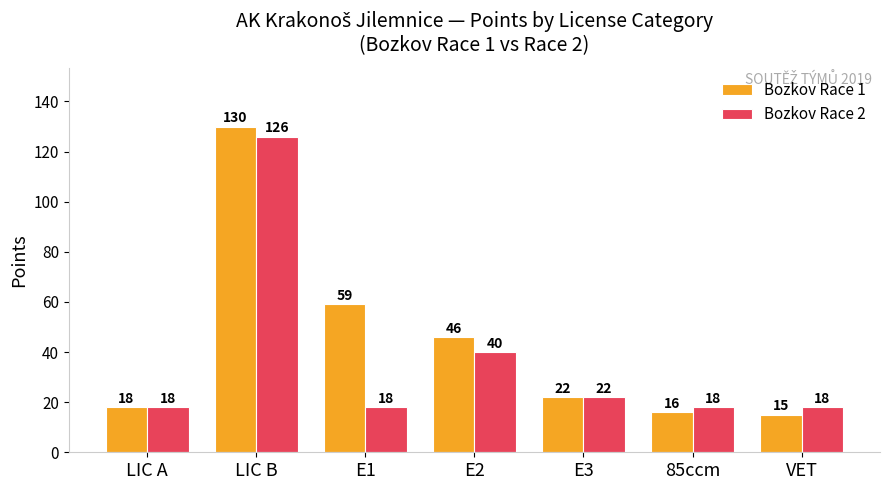

What position from the left is VET?

7